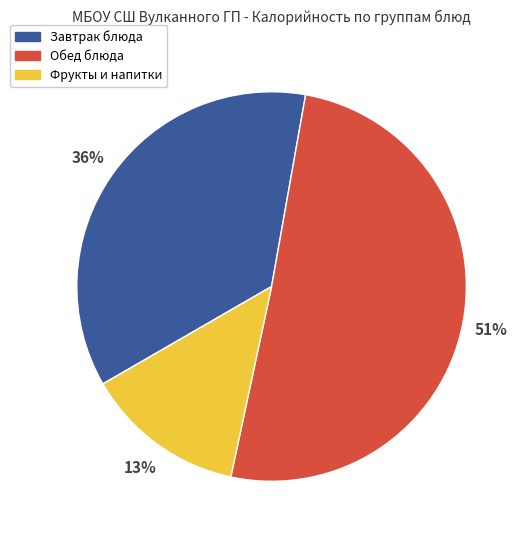

Approximately how many times larger is the value at Фрукты и напитки compared to Завтрак блюда?

0.4